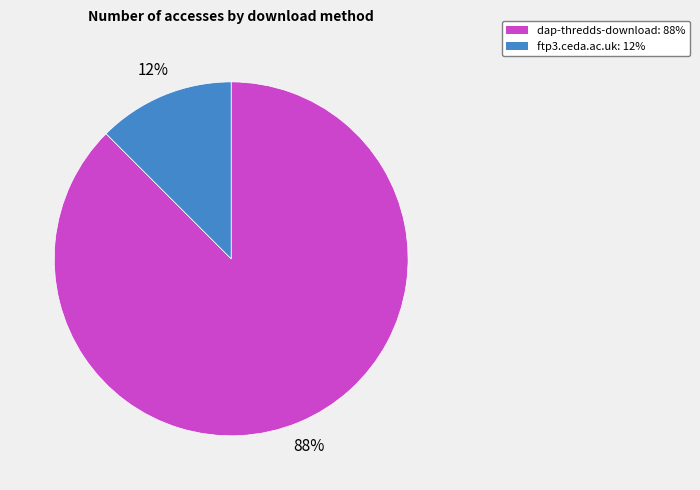

What is the ratio of the value at ftp3.ceda.ac.uk to the value at dap-thredds-download?

0.1